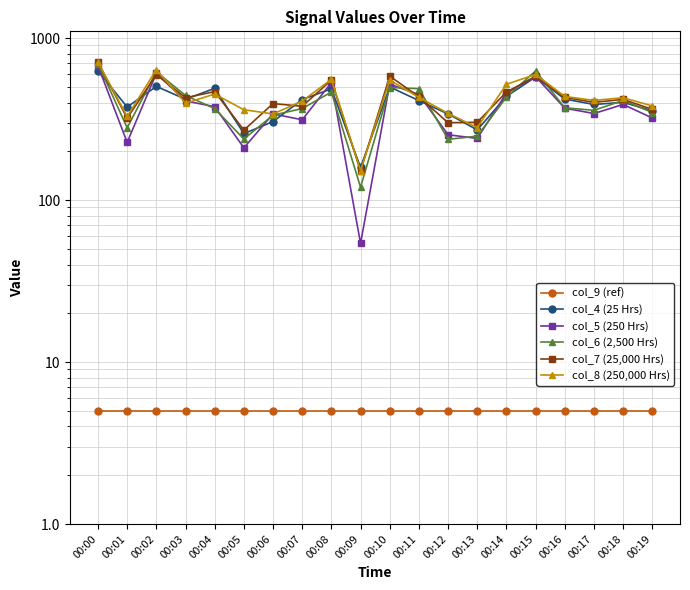

How many lines are shown in the chart?

6